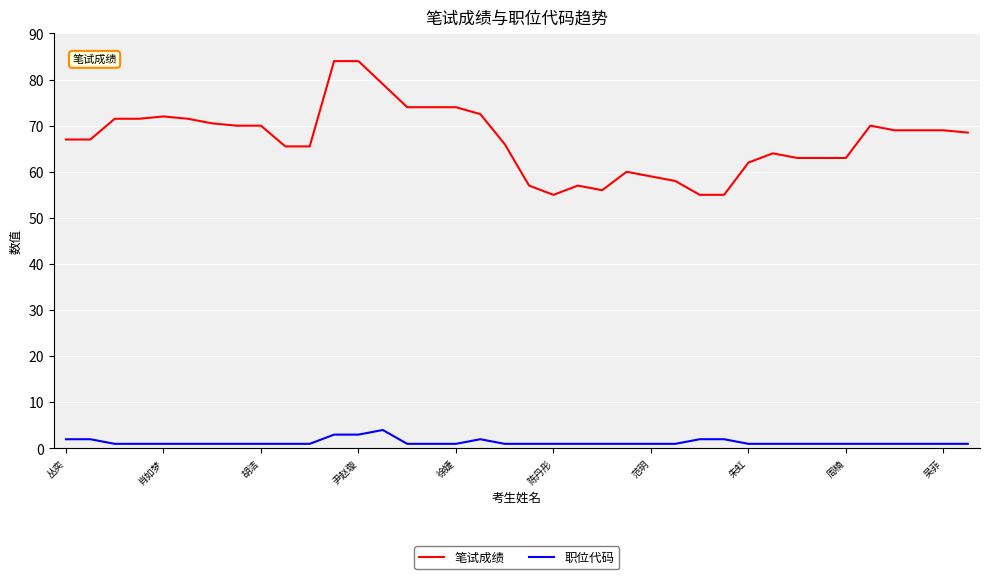

What is the difference between the maximum and minimum values in the 职位代码 series?

3.0